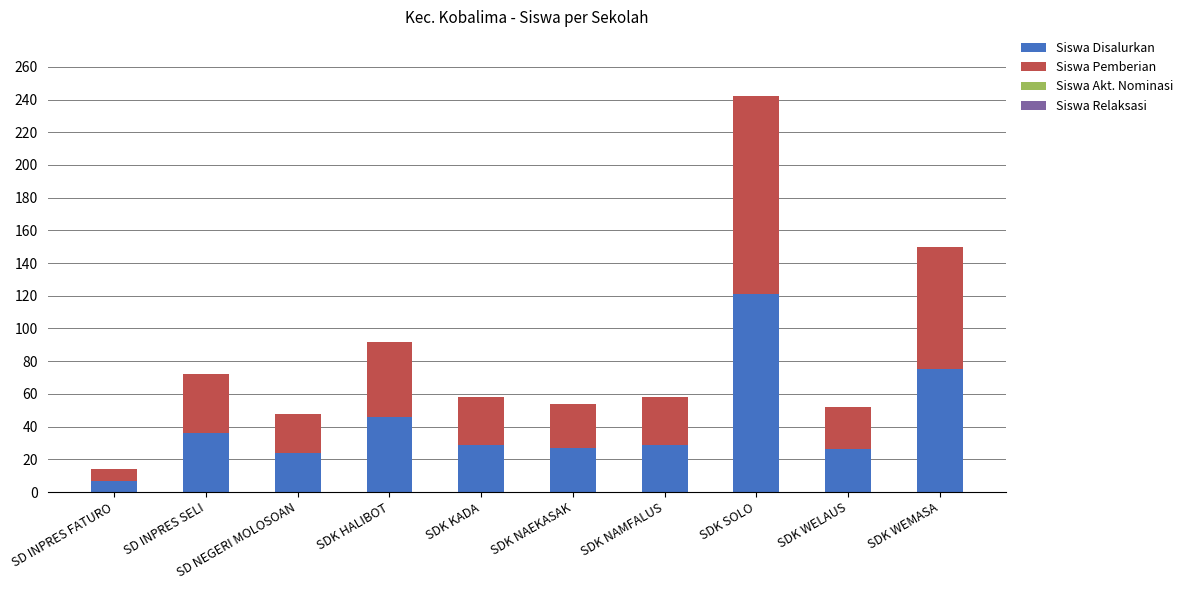

Which category has the lowest value in the Siswa Disalurkan series?

SD INPRES FATURO